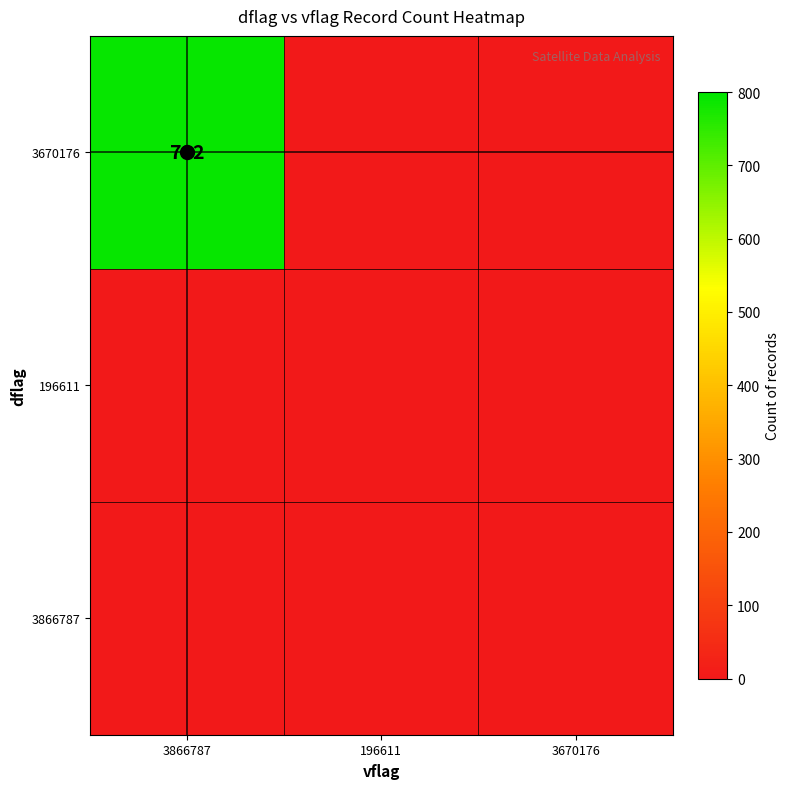

At which category is the sum across all series the highest?

3866787